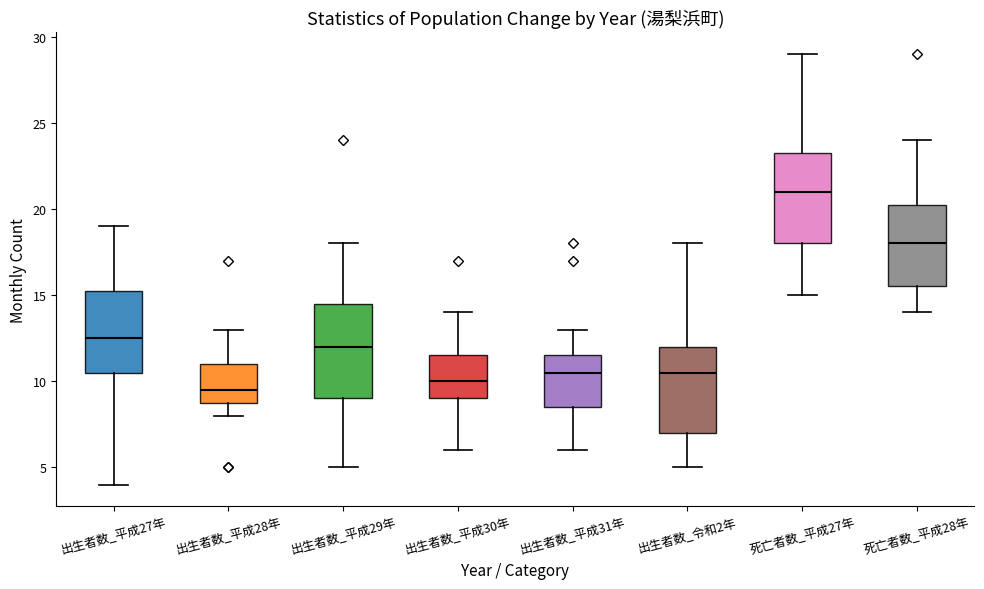

Which box has the highest median line?

死亡者数_平成27年